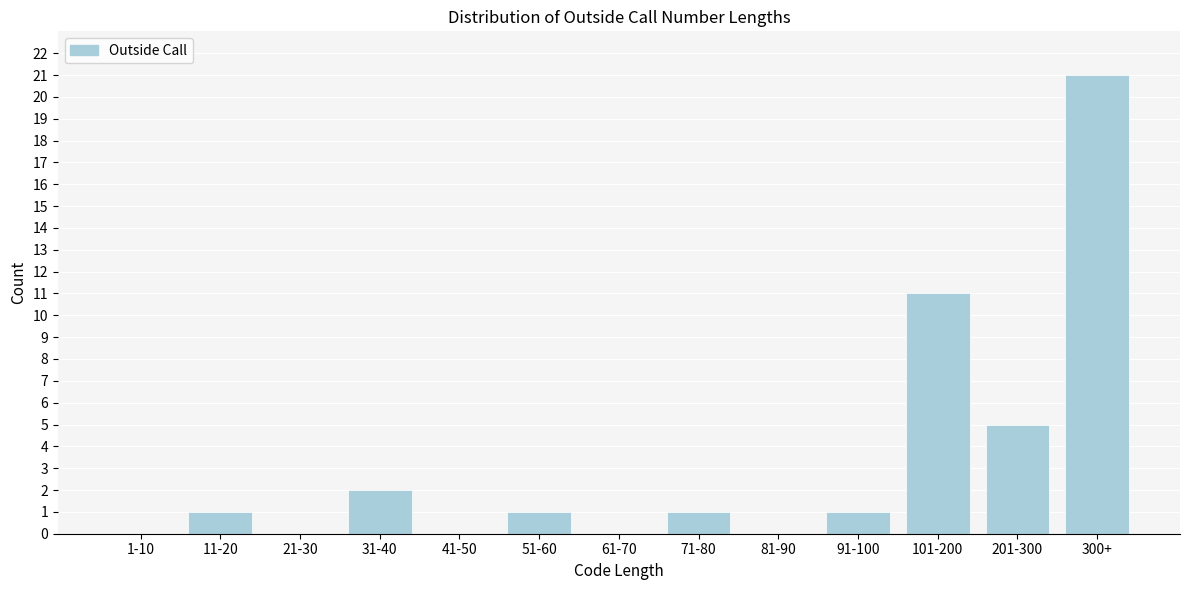

Reading left to right, extract all data points from this chart.

1-10=0	11-20=1	21-30=0	31-40=2	41-50=0	51-60=1	61-70=0	71-80=1	81-90=0	91-100=1	101-200=11	201-300=5	300+=21